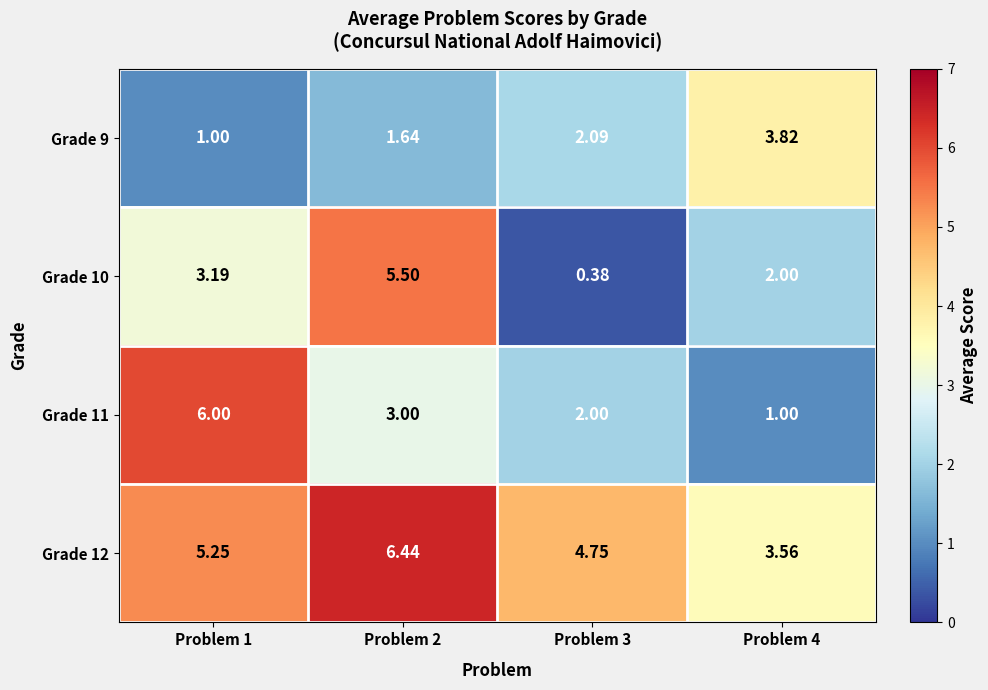

At how many categories does at least one series exceed 0?

4